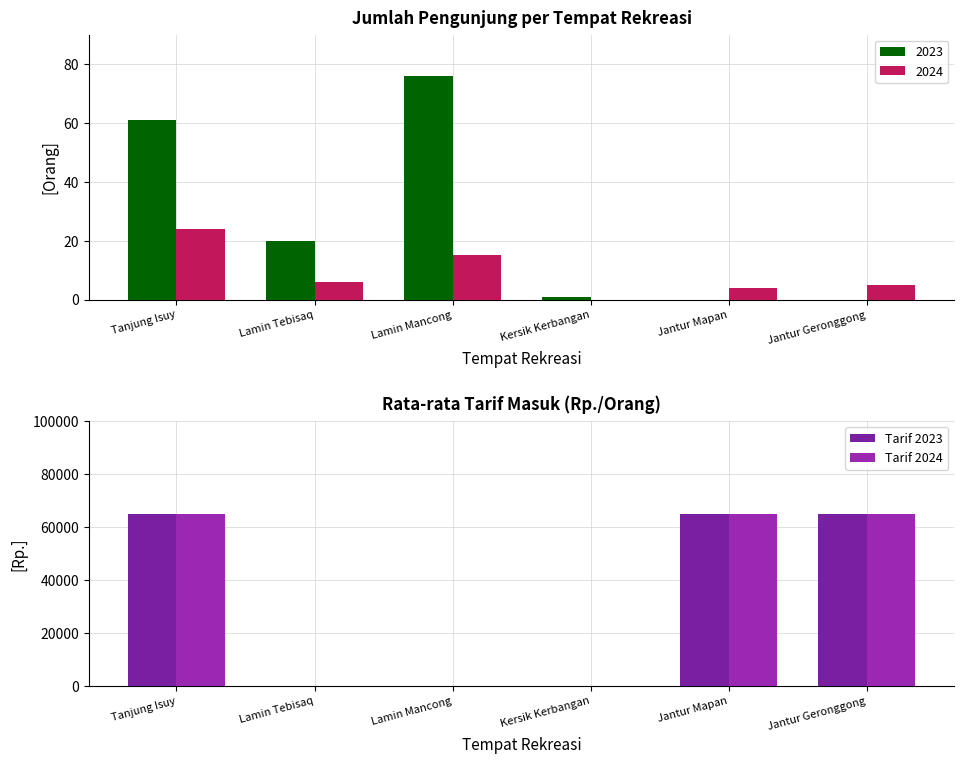

What is the sum of the 2023 values at Tanjung Isuy and Jantur Geronggong?

61